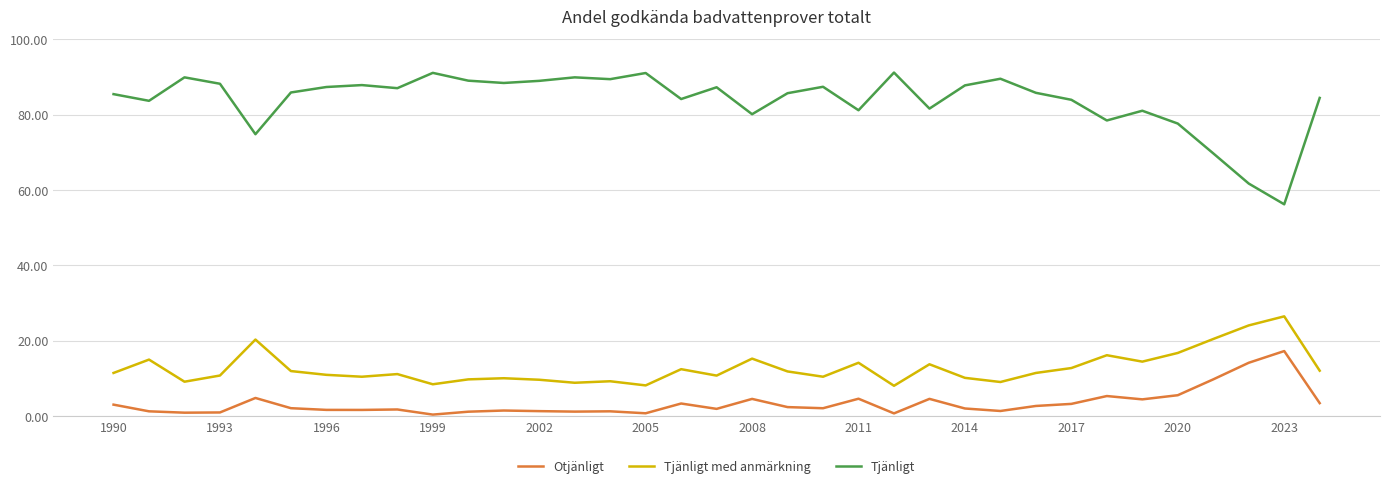

Which series has the largest total across all categories?

Tjänligt